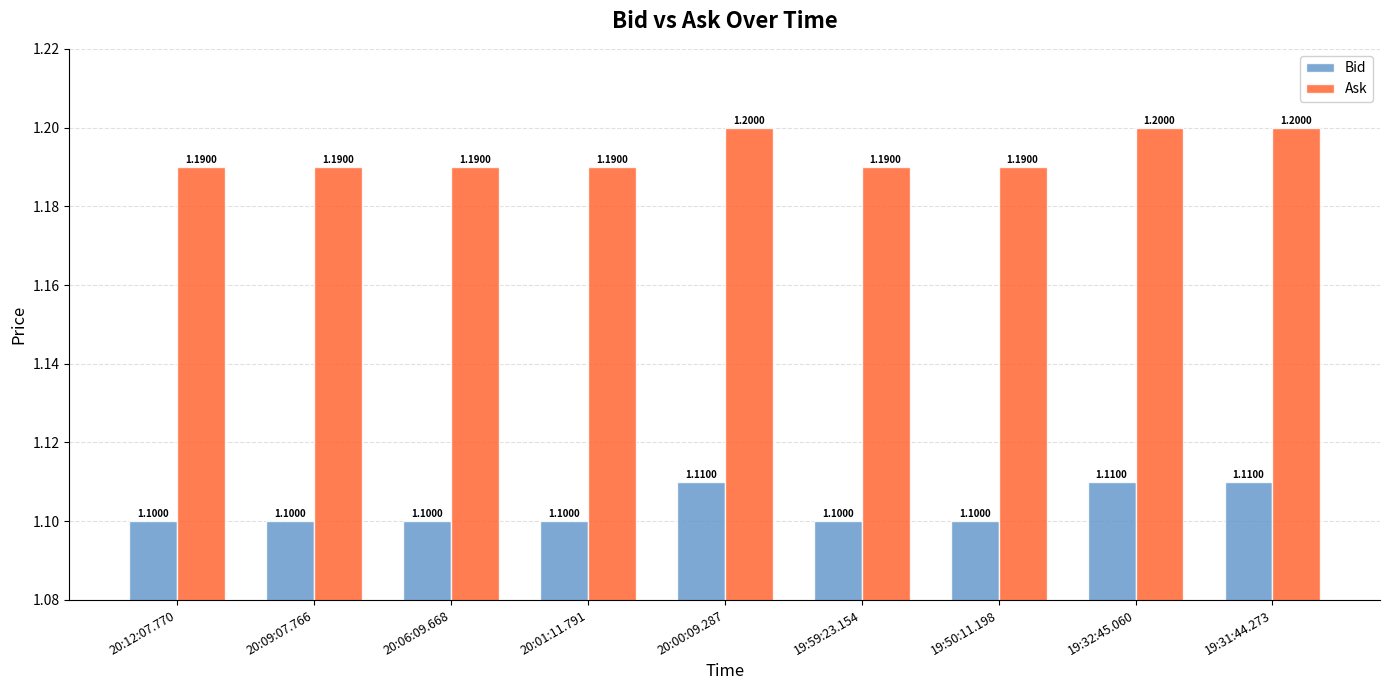

Rank the series by their average value, from lowest to highest.

Bid, Ask